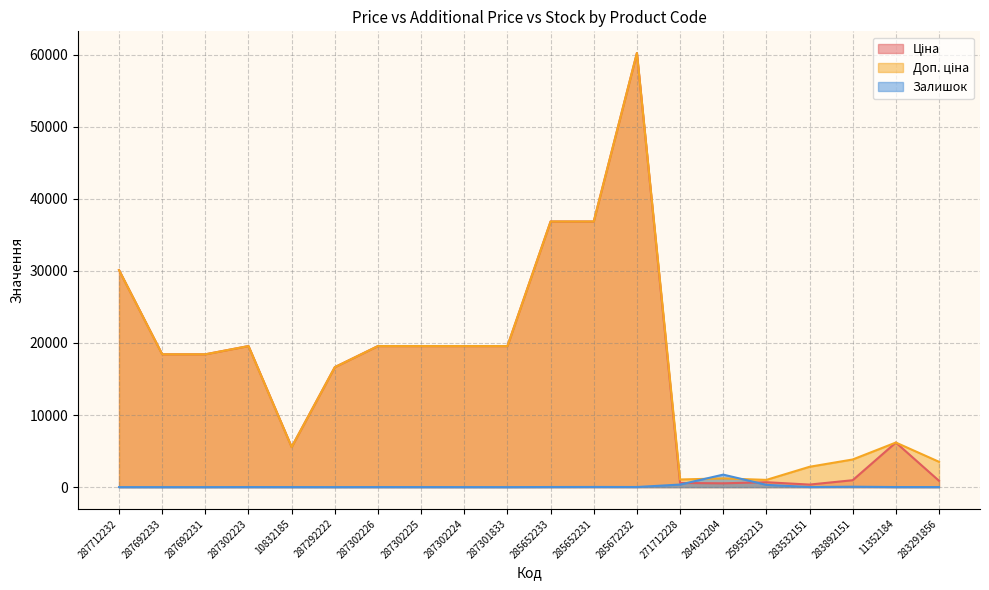

List the series in order of their peak value, highest first.

Ціна, Доп. ціна, Залишок